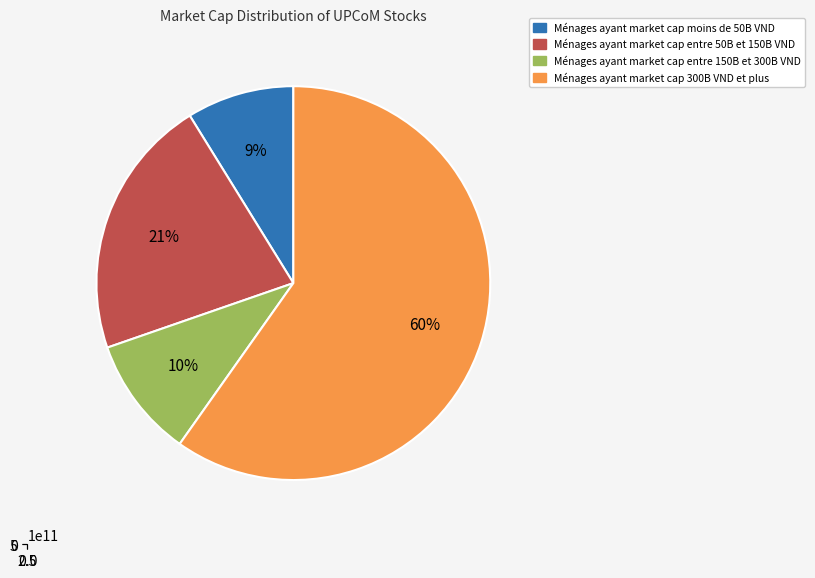

Is BTC the majority of the pie?

No